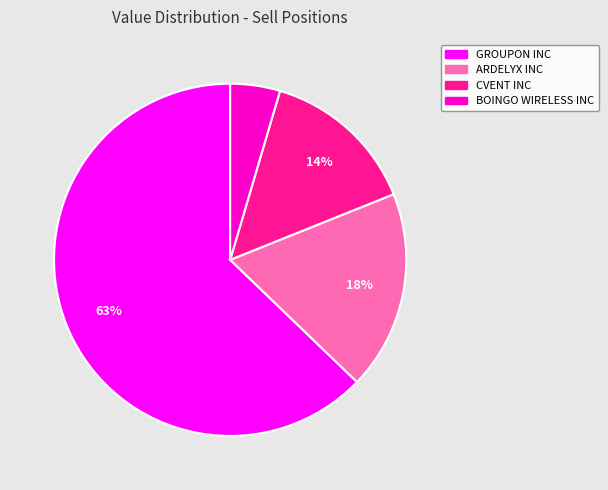

How many slices are in this pie chart?

4